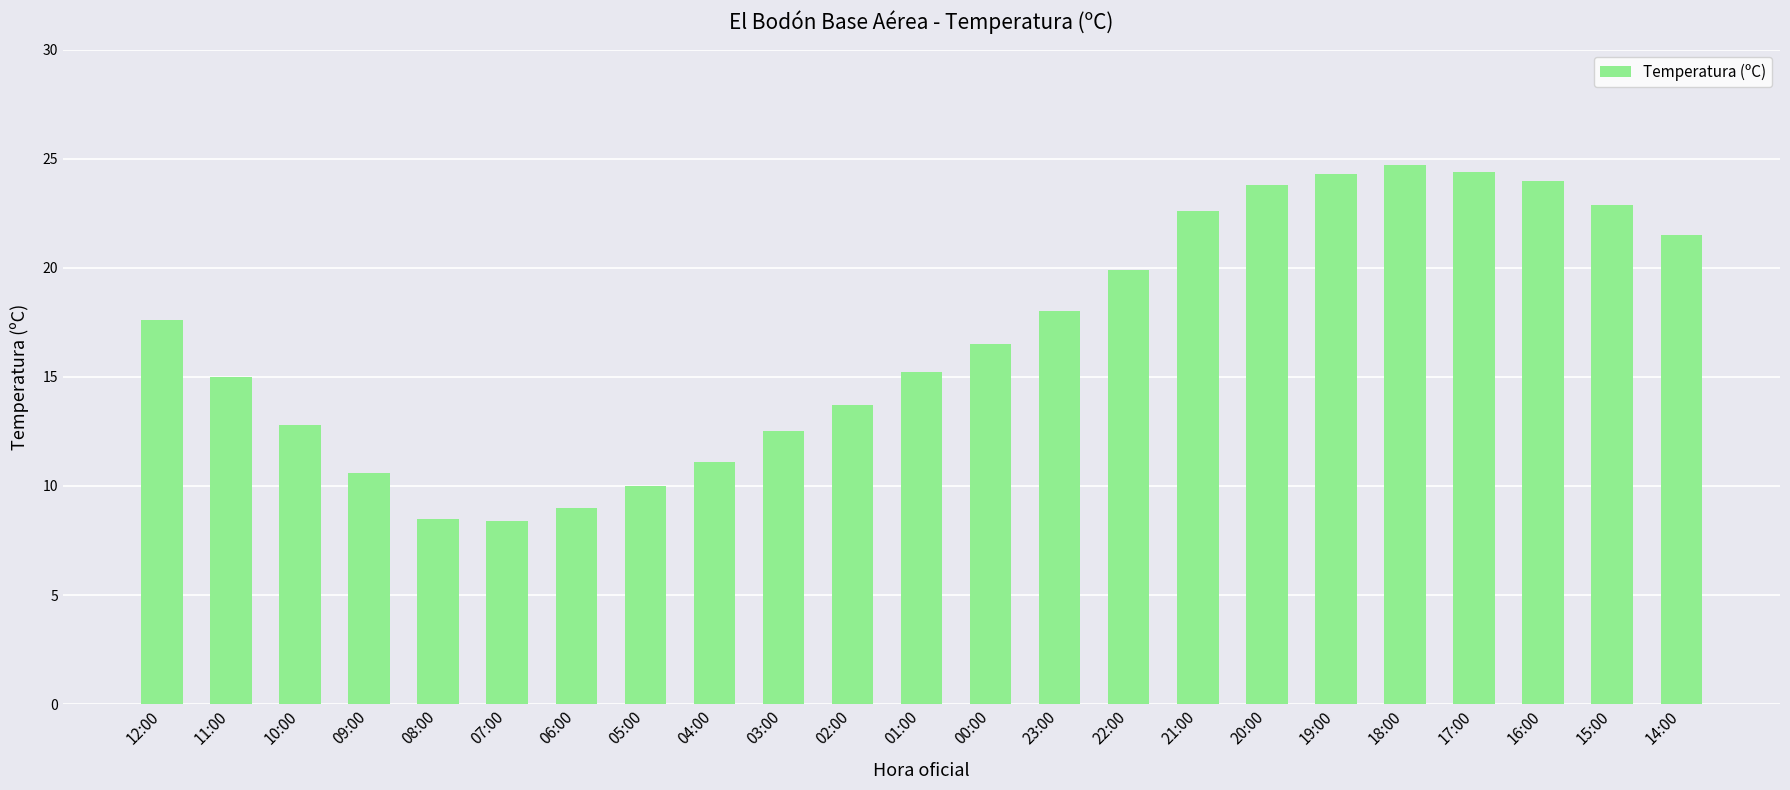

Where does the data first go above 16?

12:00